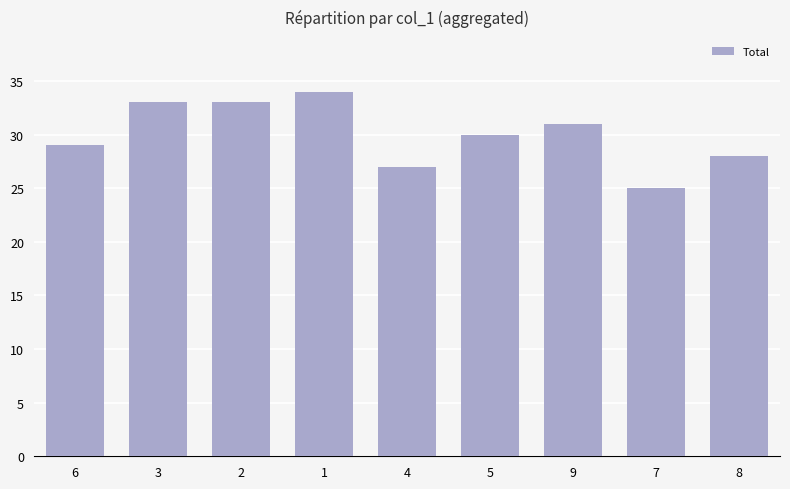

Approximately how many times larger is the value at 9 compared to 8?

1.1